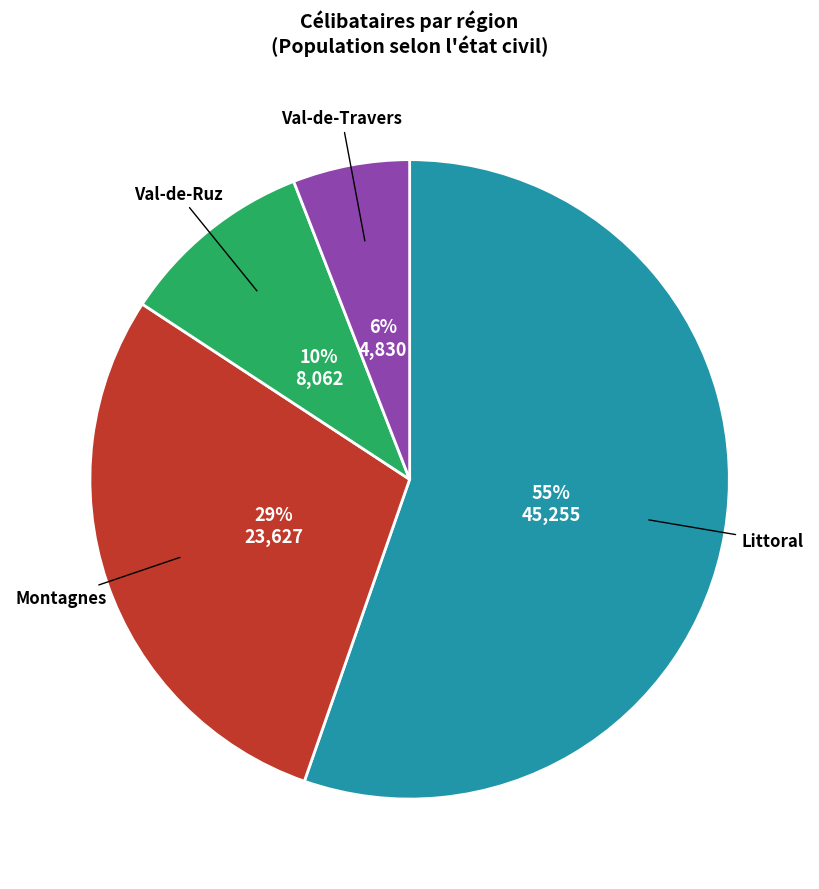

True or false: Val-de-Travers accounts for 6% of the total.

True